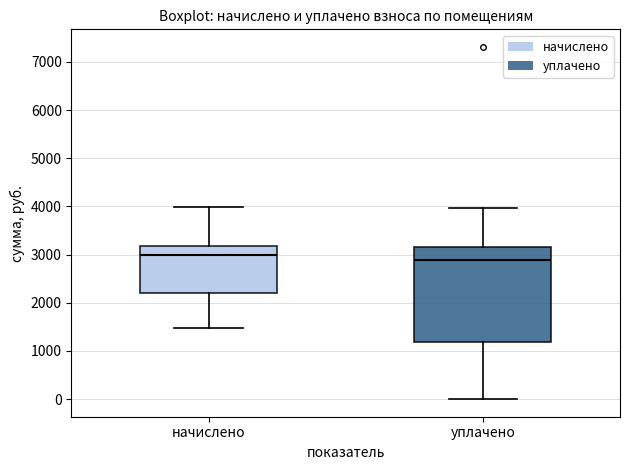

Where does the lower whisker of the box for уплачено end on the y-axis? The values are not printed on the chart, so give them approximately, as read against the axis.

0